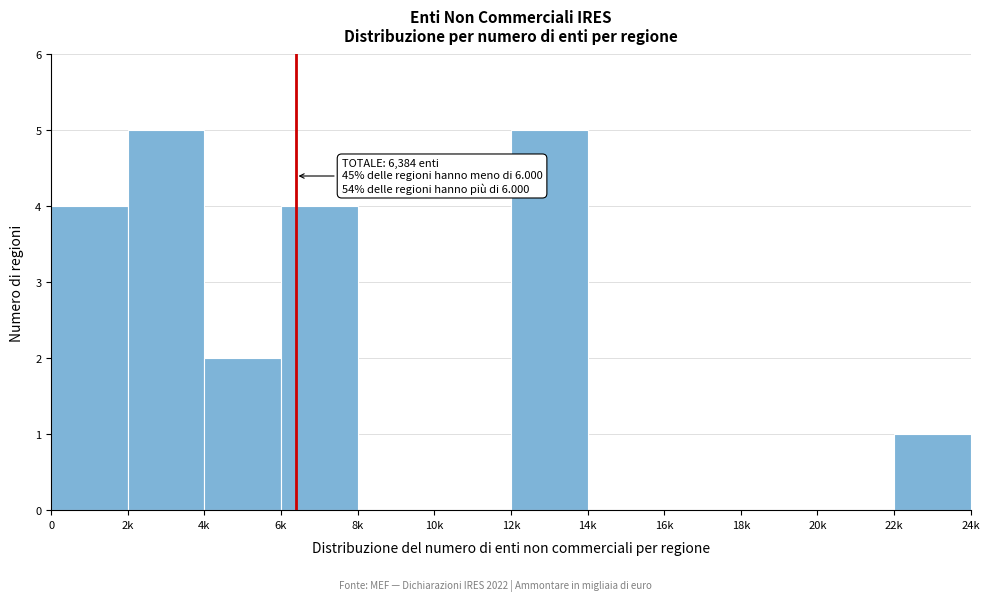

The chart shows a value of 0 at 10k. True or false?

True